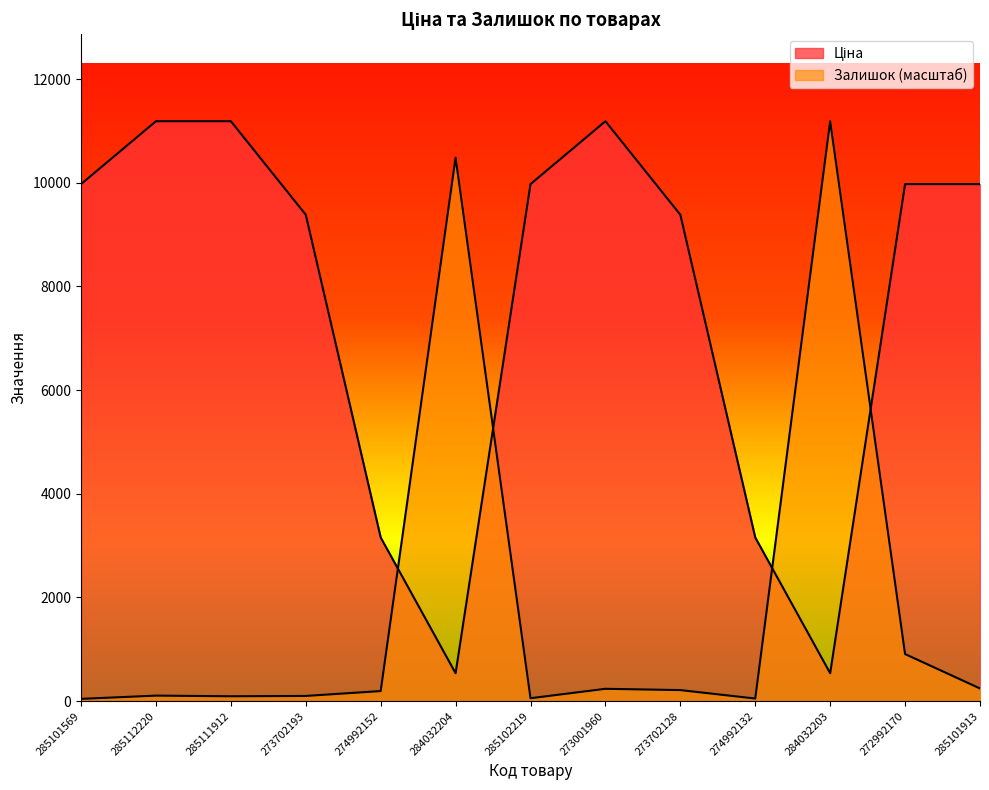

What is the average value of the Залишок series?

1840.3